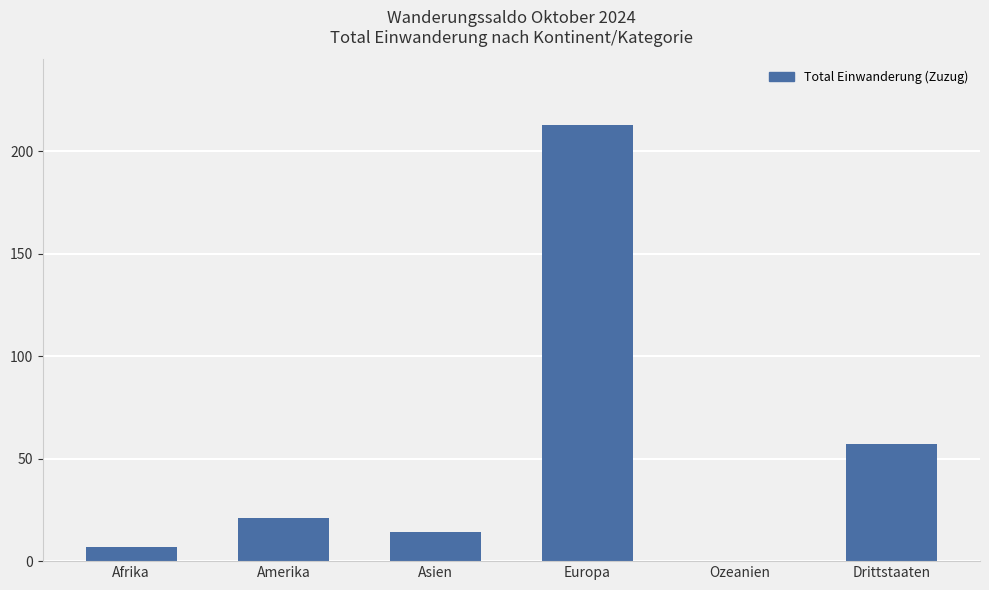

Reading left to right, list all the values displayed in this chart.

7	21	14	213	0	57